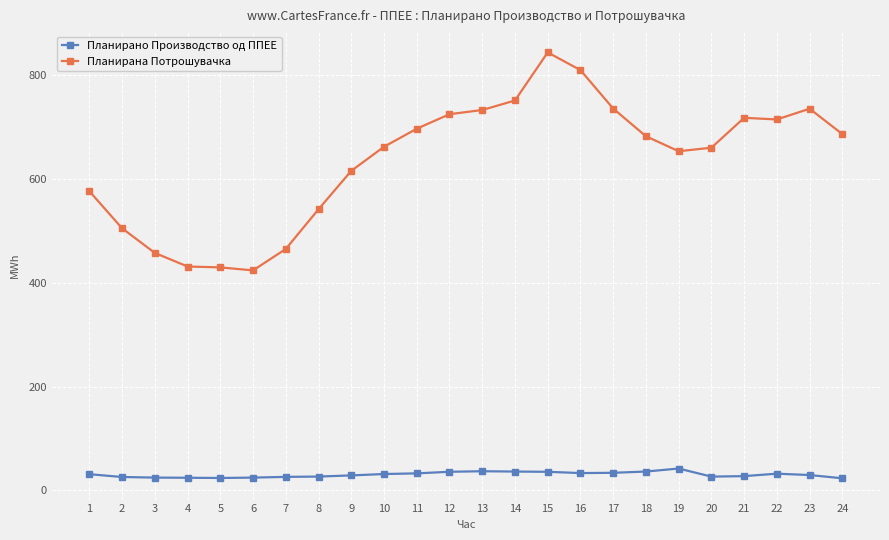

How many lines are shown in the chart?

2